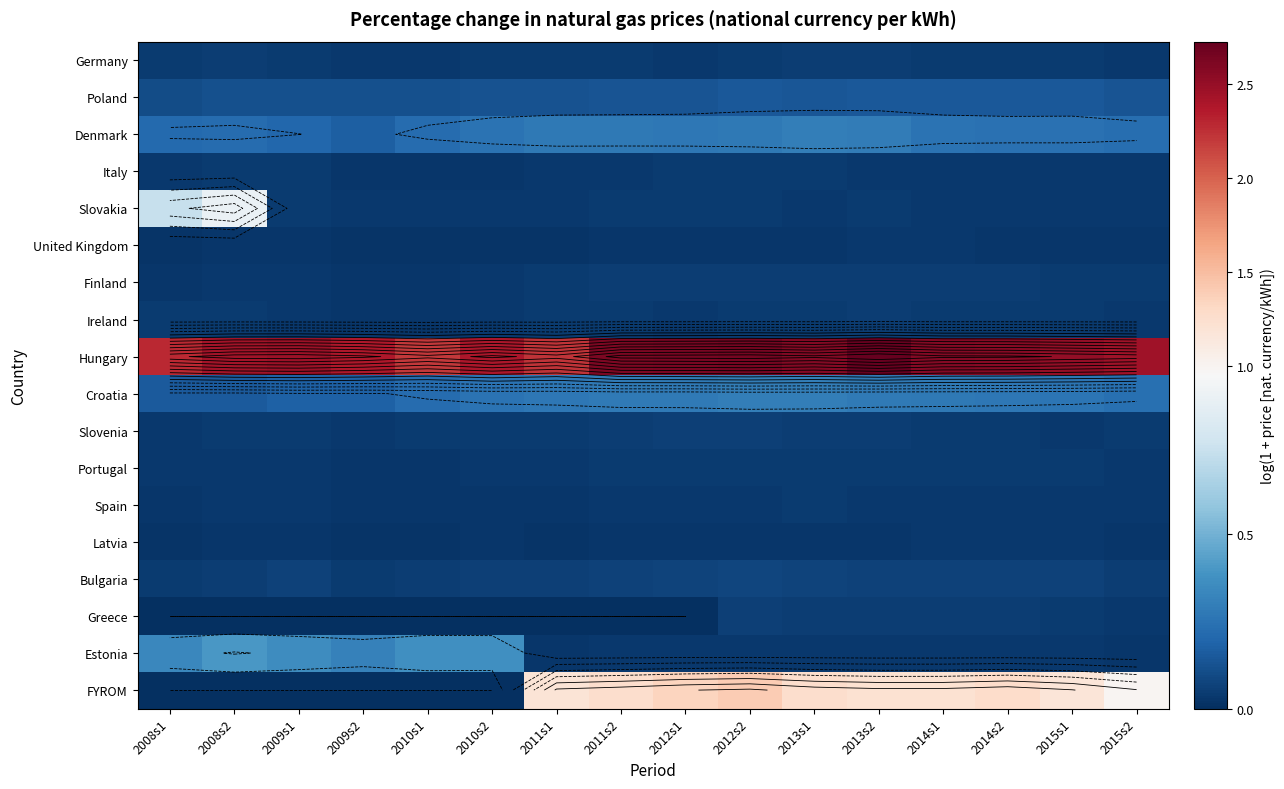

Which has a higher value, 2009s1 or 2010s2?

2009s1